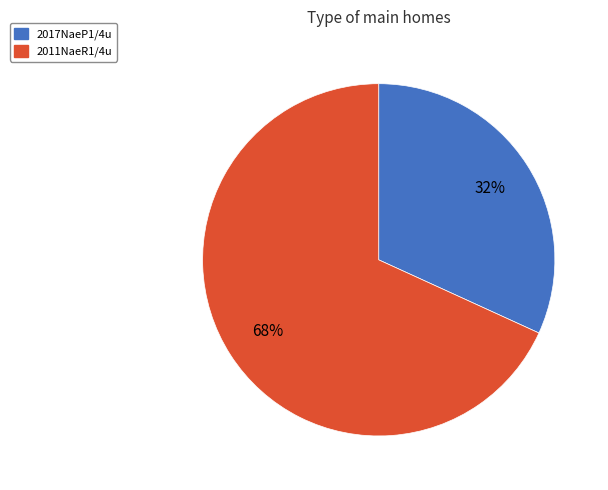

True or false: 2011NaeR1/4u accounts for 68% of the total.

True